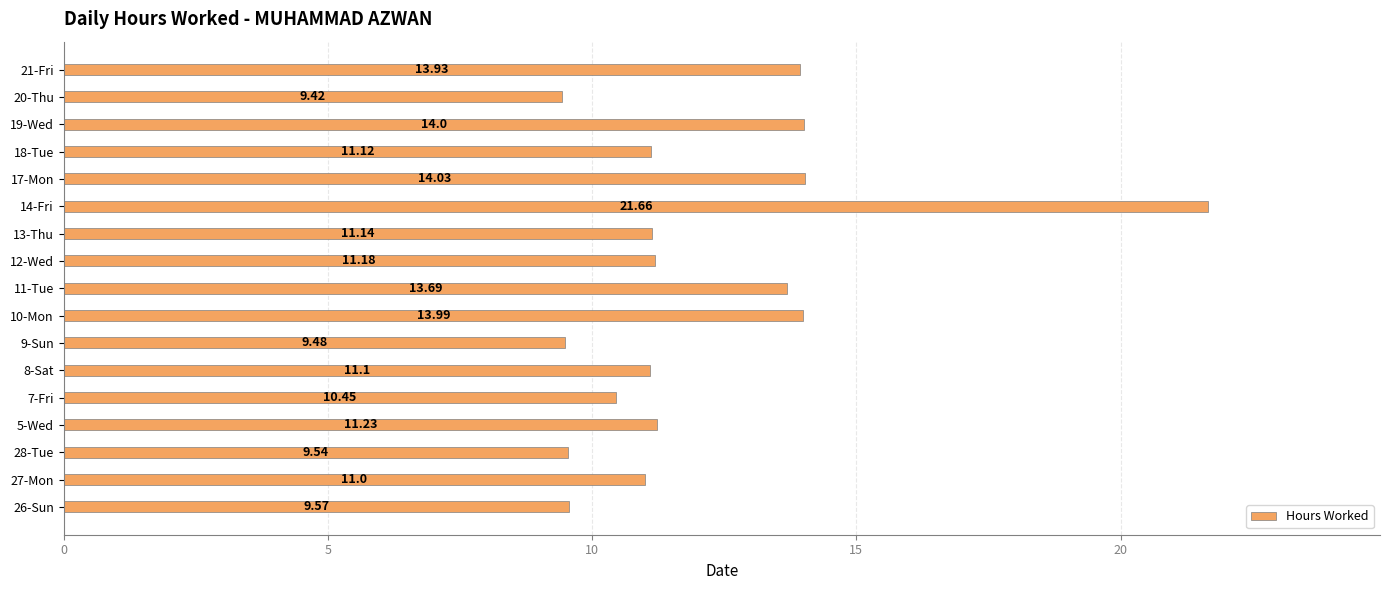

Rank the categories by value from highest to lowest.

14-Fri, 17-Mon, 19-Wed, 10-Mon, 21-Fri, 11-Tue, 5-Wed, 12-Wed, 13-Thu, 18-Tue, 8-Sat, 27-Mon, 7-Fri, 26-Sun, 28-Tue, 9-Sun, 20-Thu